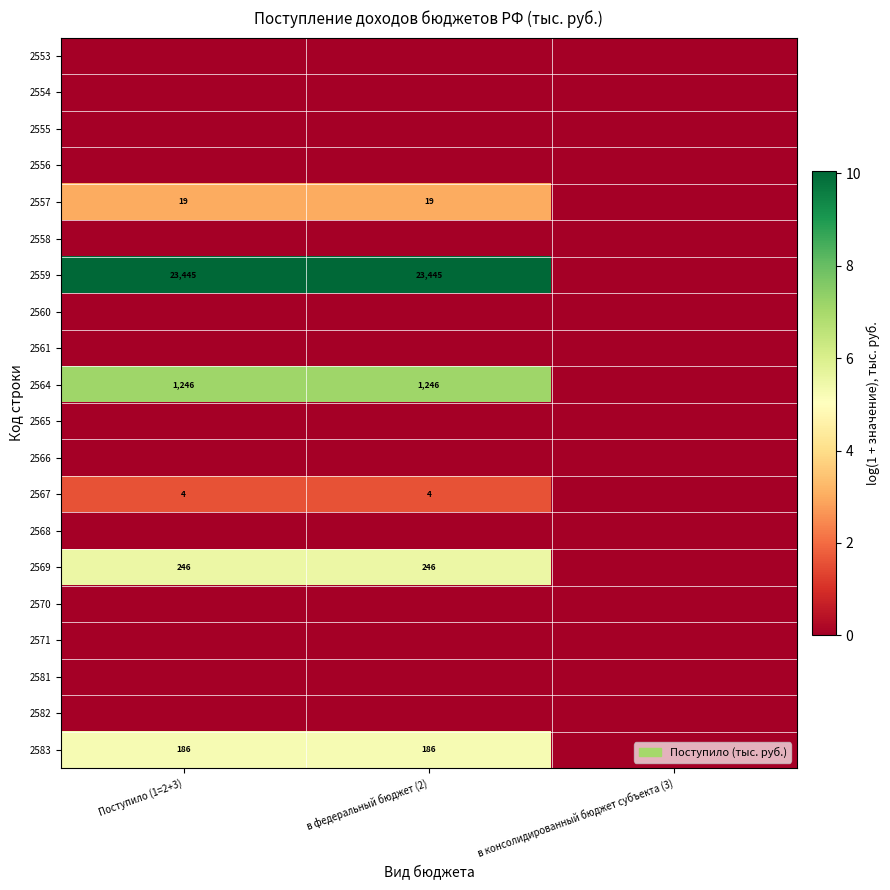

Which series has the widest spread of values?

2559